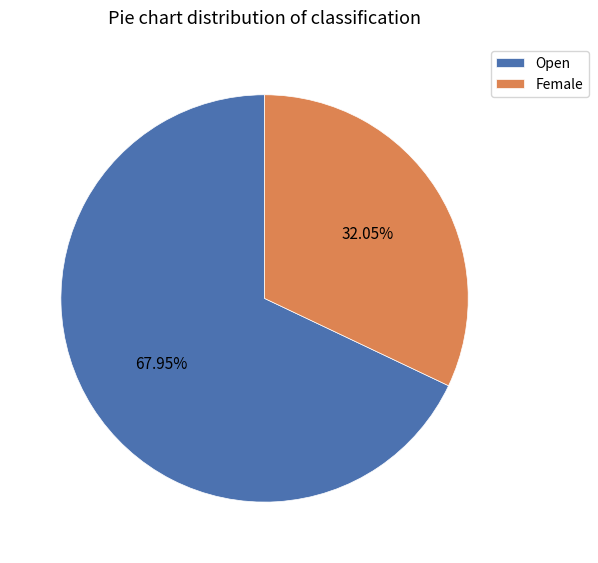

What percentage is the Female slice, to the nearest percent?

32%